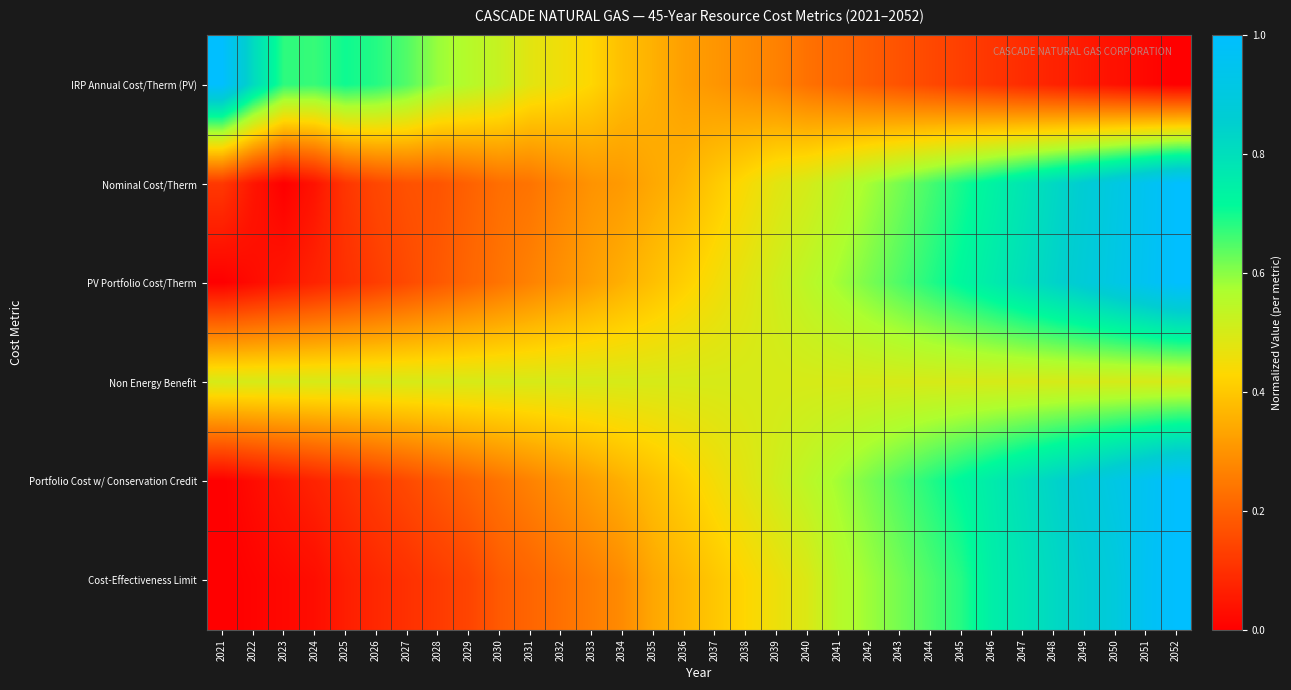

What is the spread (max minus min) of values at 2050?

0.9